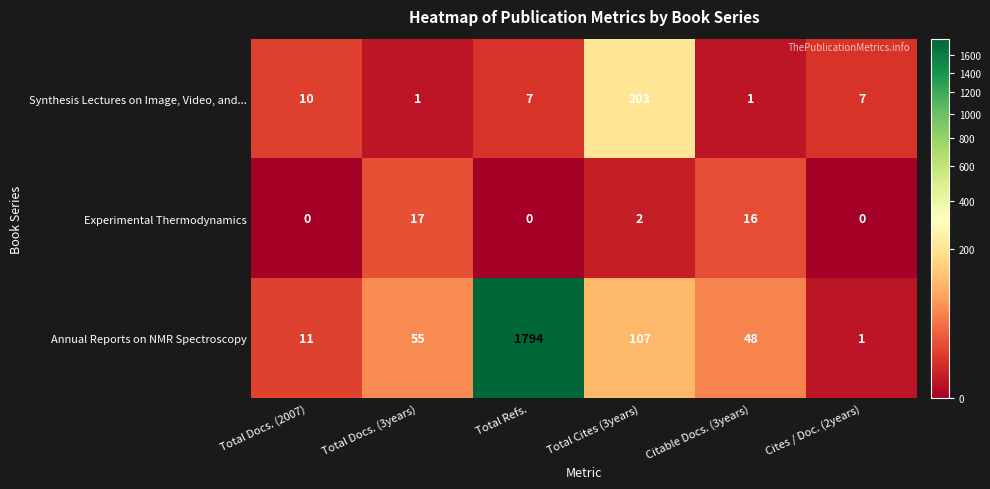

At how many categories does at least one series exceed 505?

1